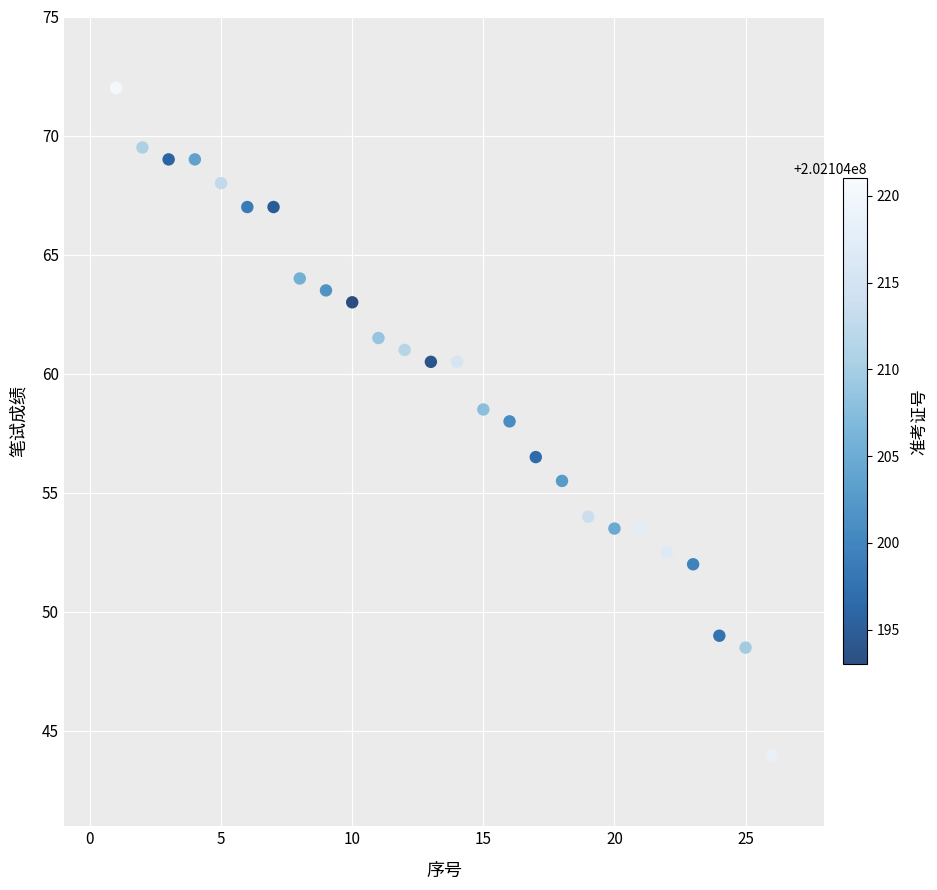

What is the range of X values (max minus min)?

25.0